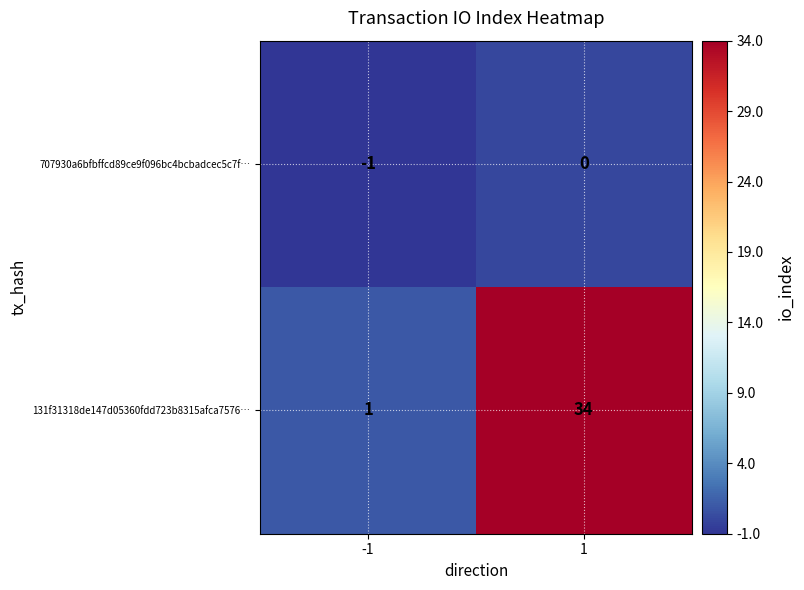

What is the difference between the 131f31318de147d05360fdd723b8315afca7576… values at -1 and 1?

33